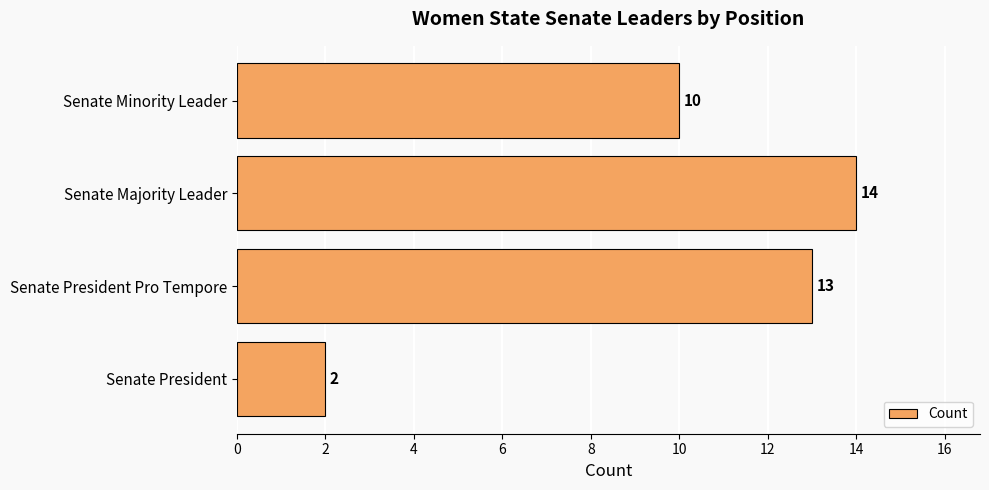

Is it true that the value at Senate President Pro Tempore is 13?

True